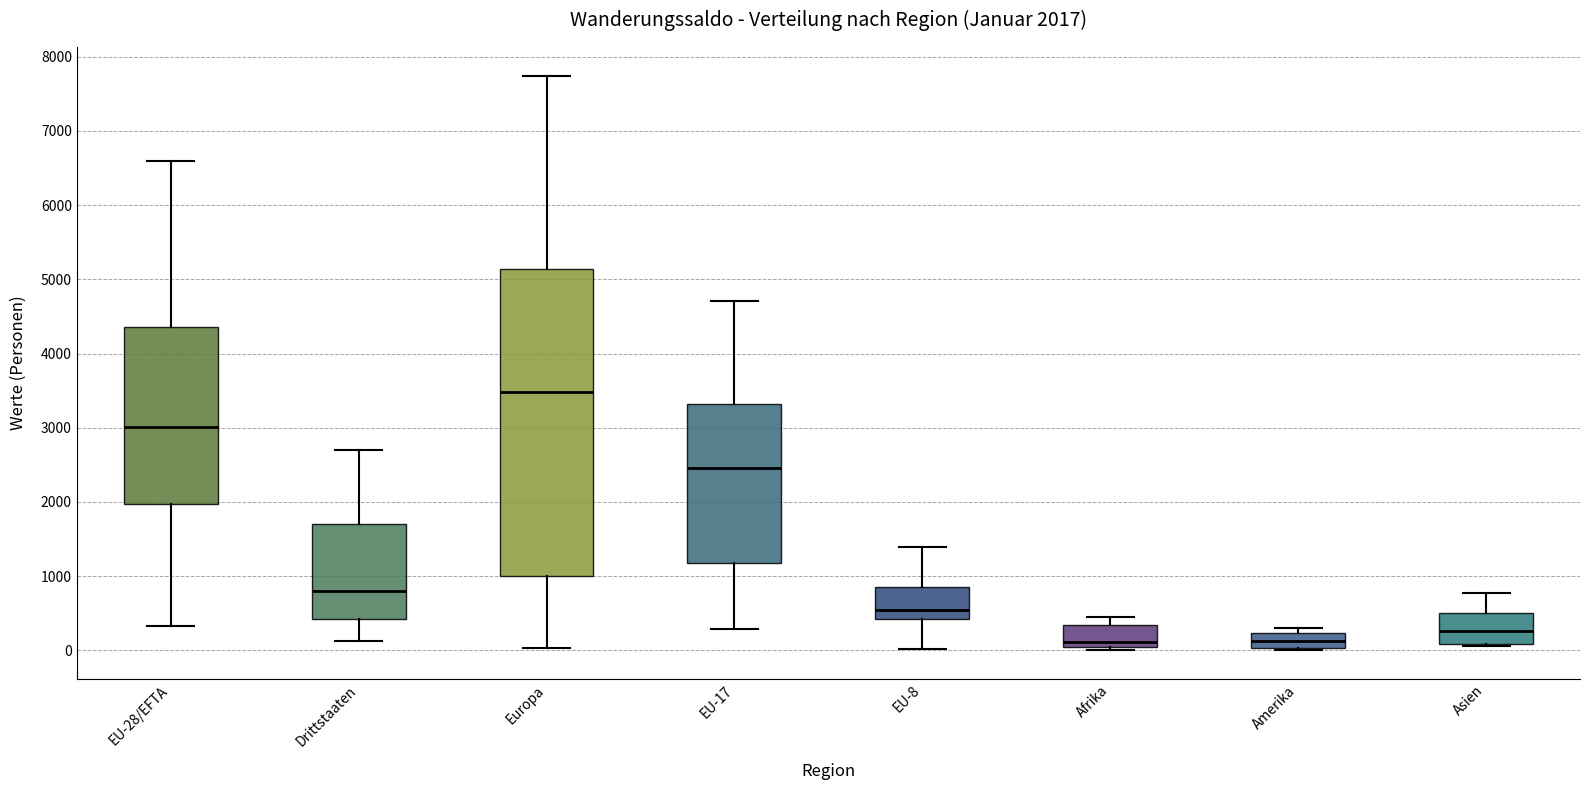

Comparing the boxes themselves (not the whiskers), which one is the tallest?

Europa